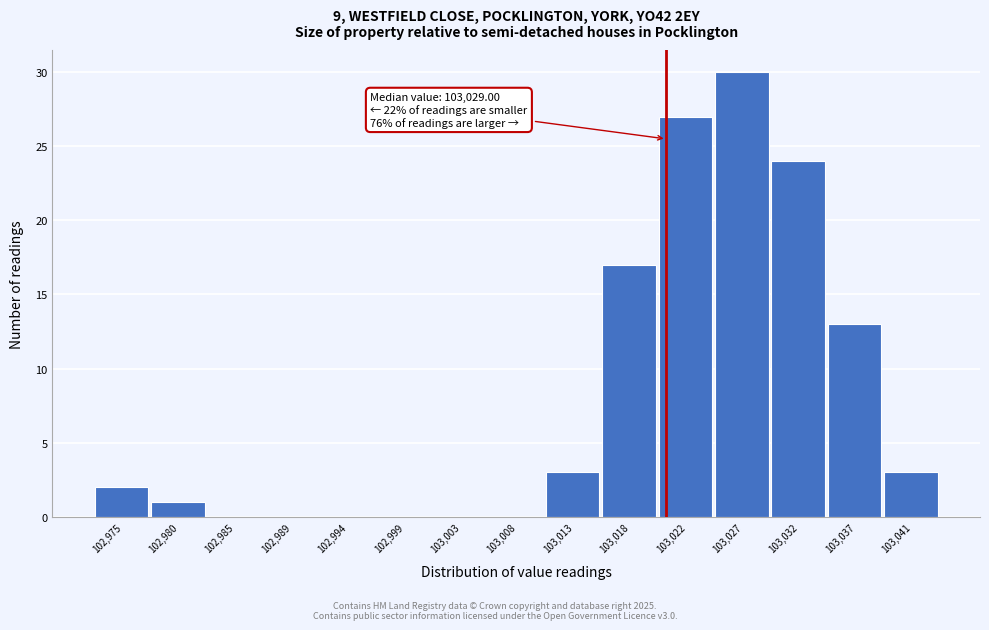

Reading right to left, transcribe all the data shown in this chart.

103,041=3	103,037=13	103,032=24	103,027=30	103,022=27	103,018=17	103,013=3	103,008=0	103,003=0	102,999=0	102,994=0	102,989=0	102,985=0	102,980=1	102,975=2